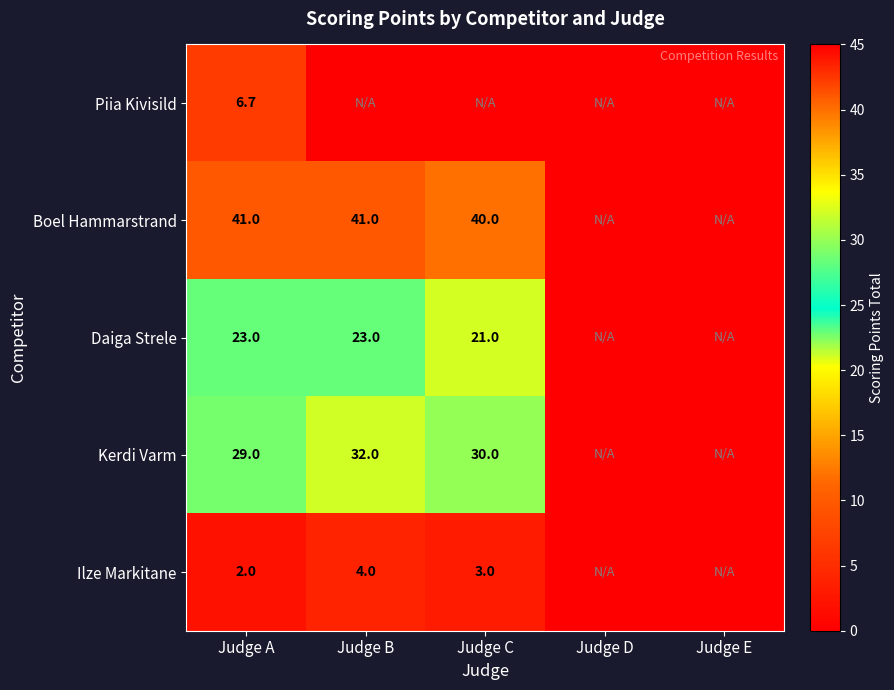

At which category is the sum across all series the highest?

Judge A